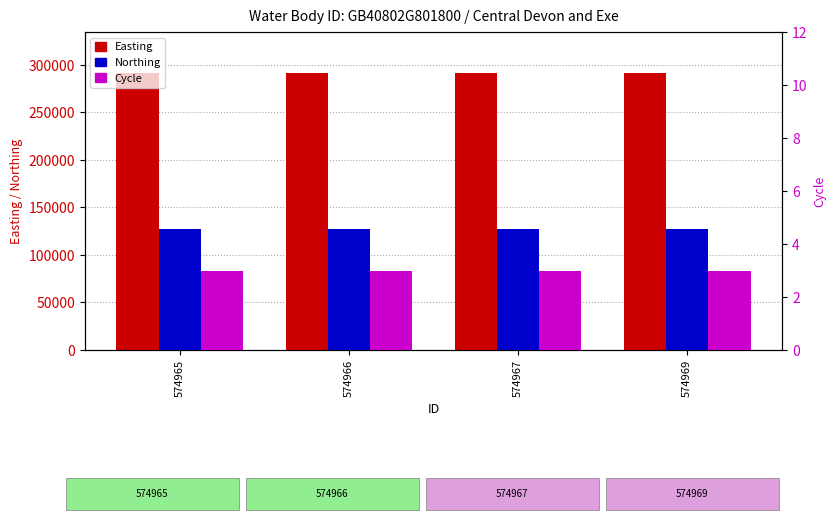

The Northing series shows 127741 at 574965. True or false?

True